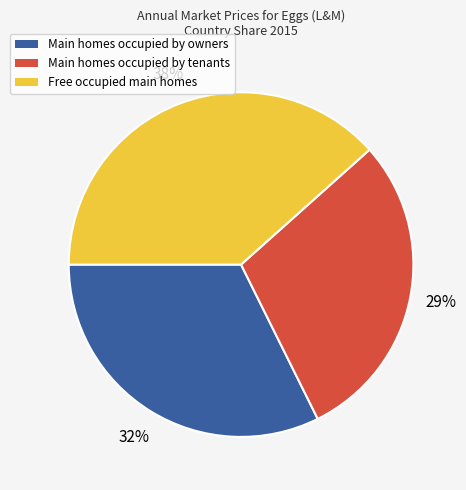

To the nearest percent, what percentage of the pie is Free occupied main homes?

38%